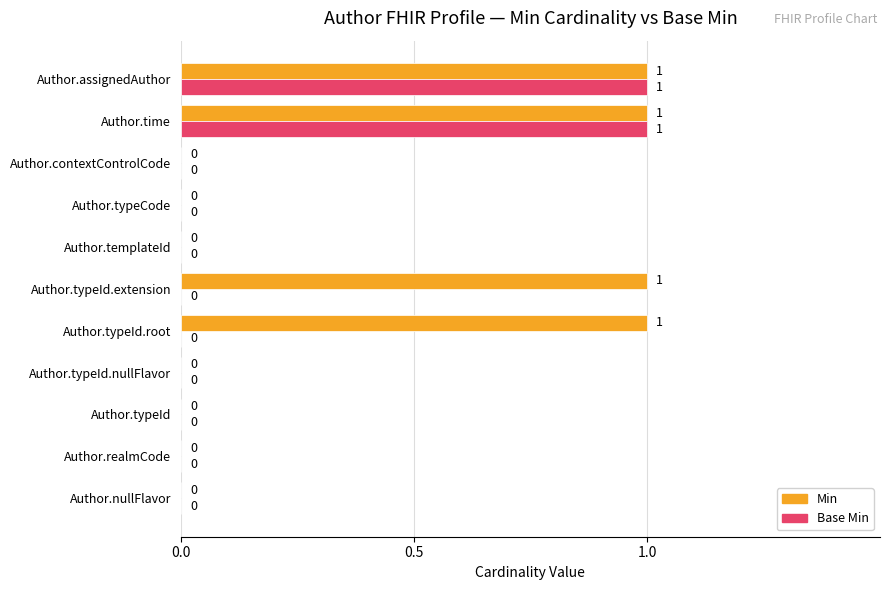

The value of Min at Author.nullFlavor is 0. True or false?

True